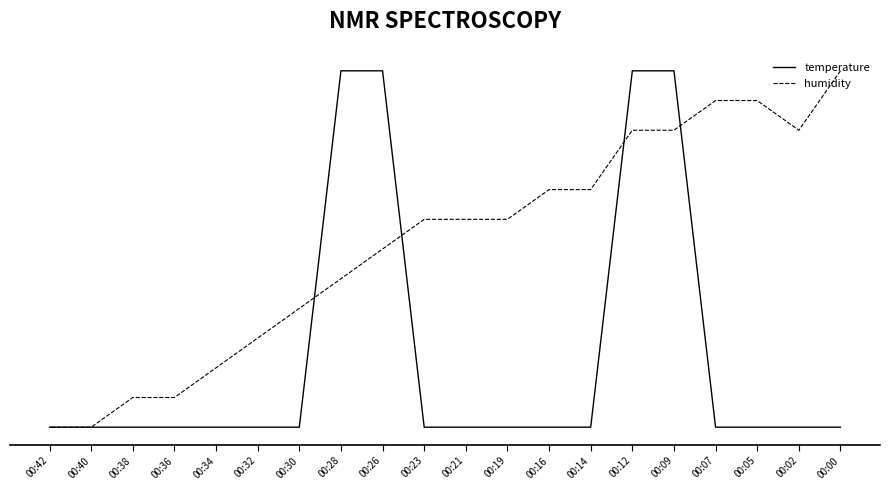

Between 00:19 and 00:40, which is larger?

00:19